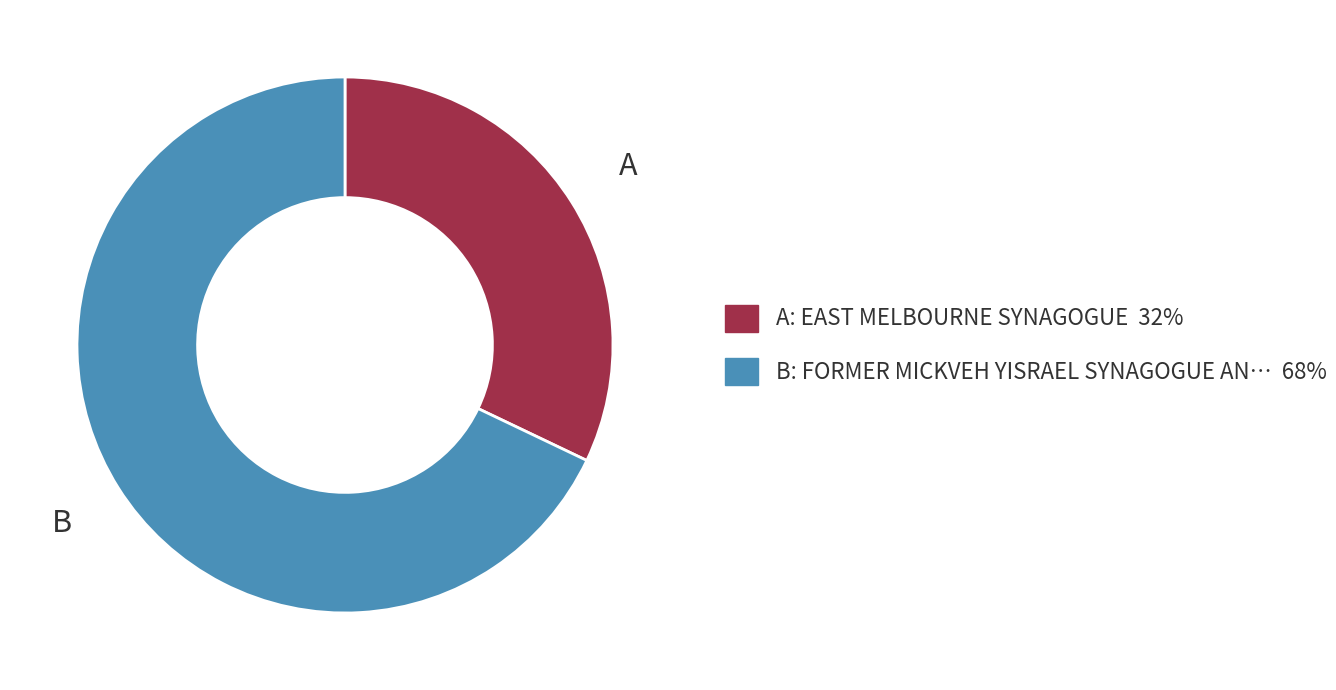

Which category has the smallest portion of the pie?

A: EAST MELBOURNE SYNAGOGUE 32%